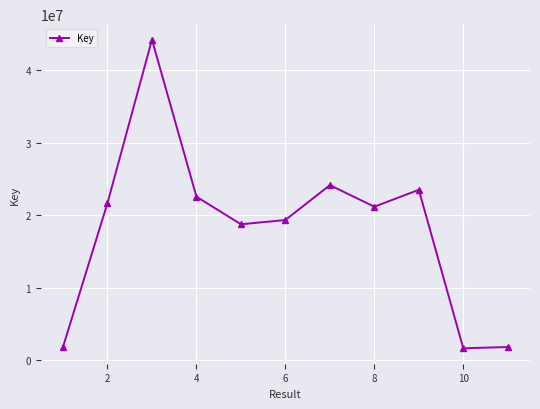

How many lines are shown in the chart?

1